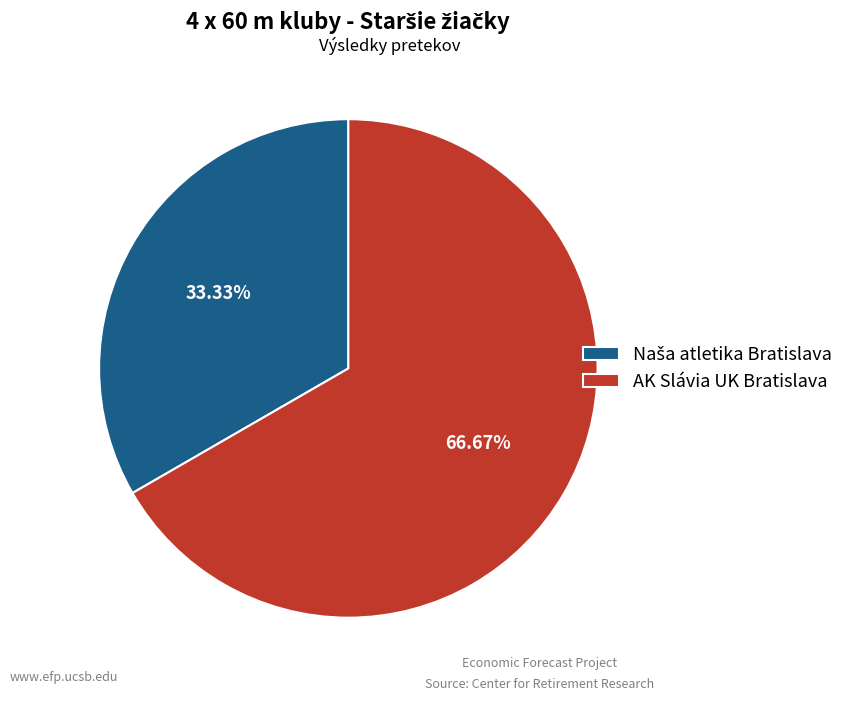

Does AK Slávia UK Bratislava represent more than half of the total?

Yes